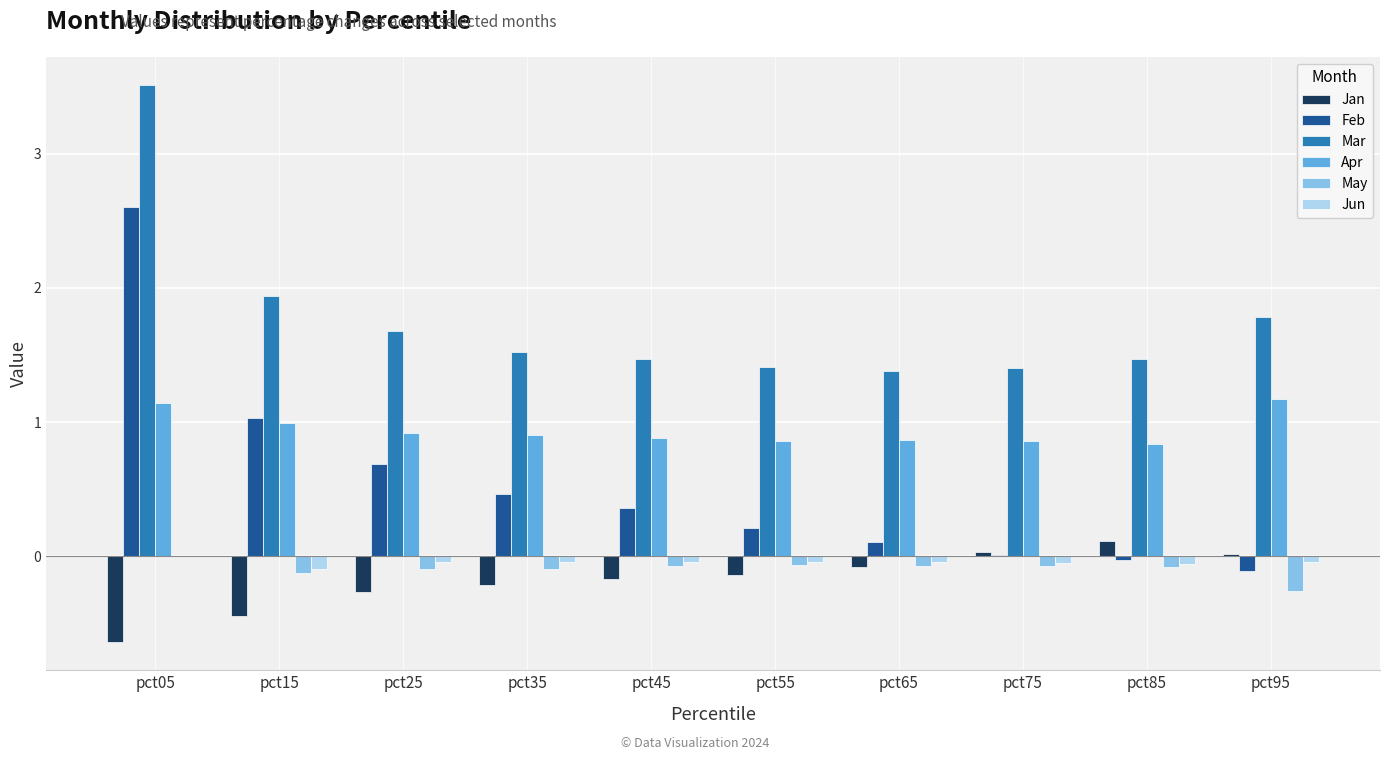

Between pct05 and pct65, which series saw the biggest shift?

Feb